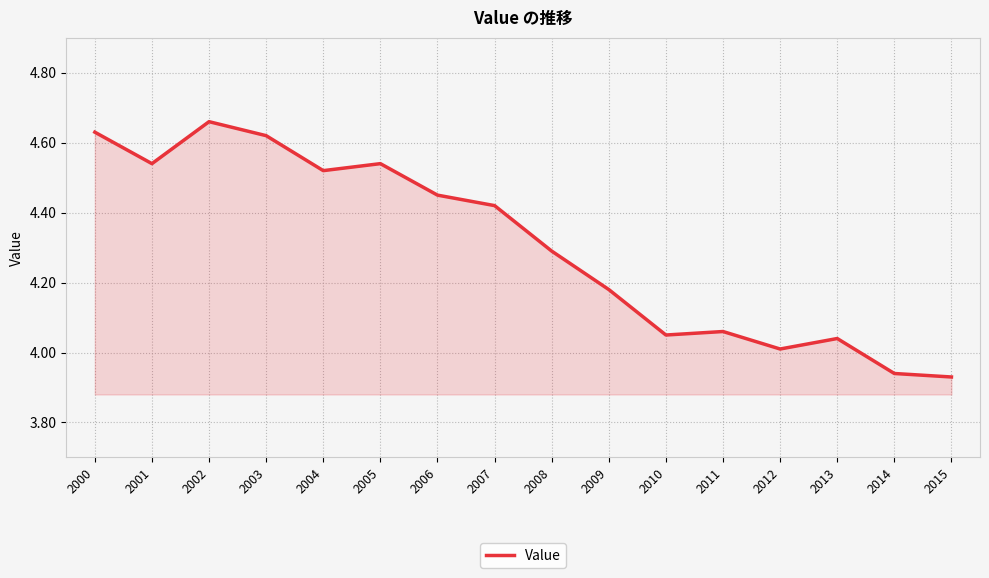

How many values exceed 4?

14